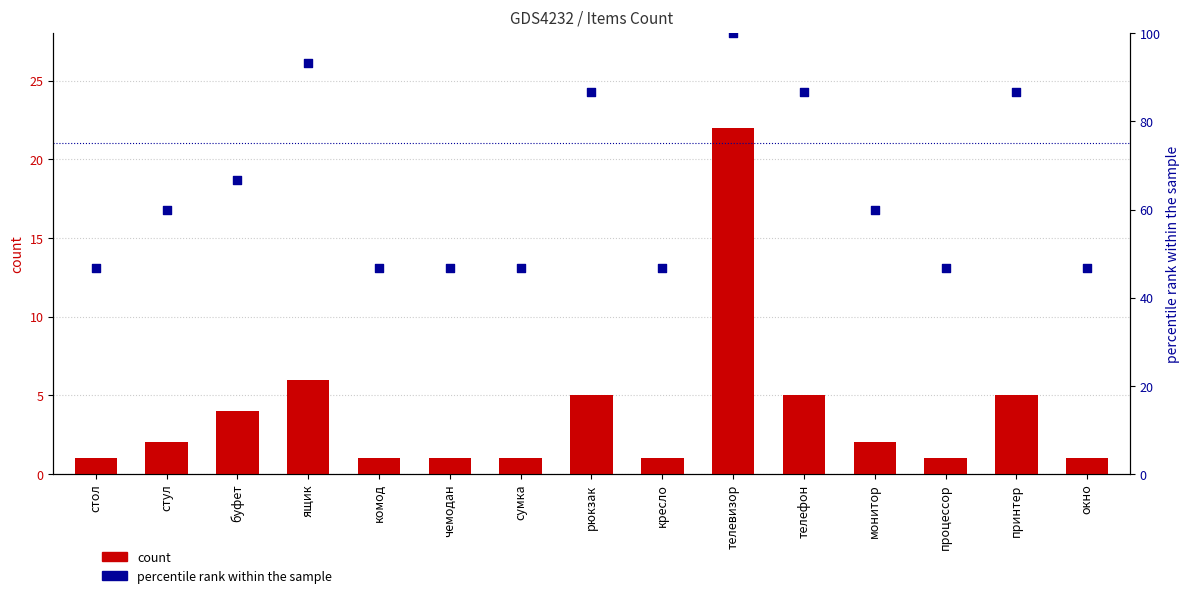

Which series reaches the maximum Y coordinate?

percentile rank within the sample